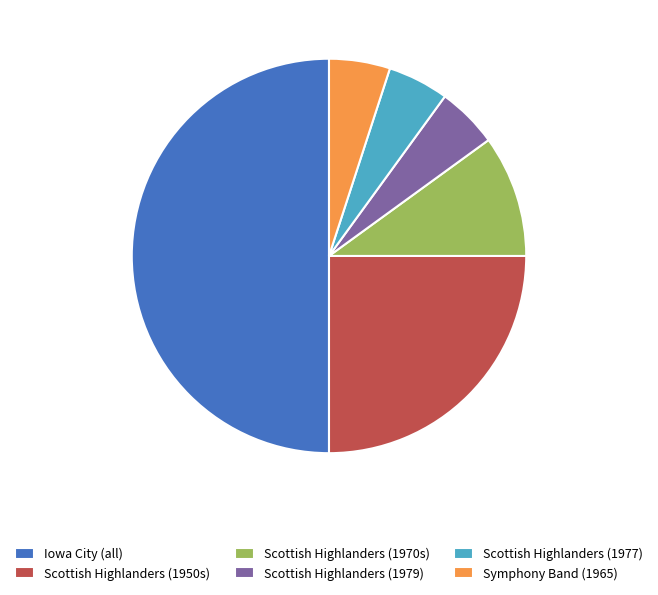

Do Scottish Highlanders (1977) and Scottish Highlanders (1979) together represent more than half of the pie?

No